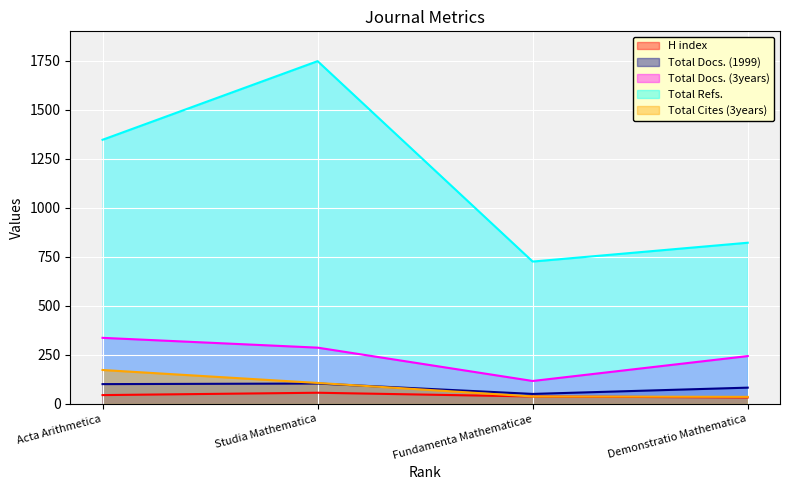

At which category does the chart reach its minimum across all series?

Demonstratio Mathematica